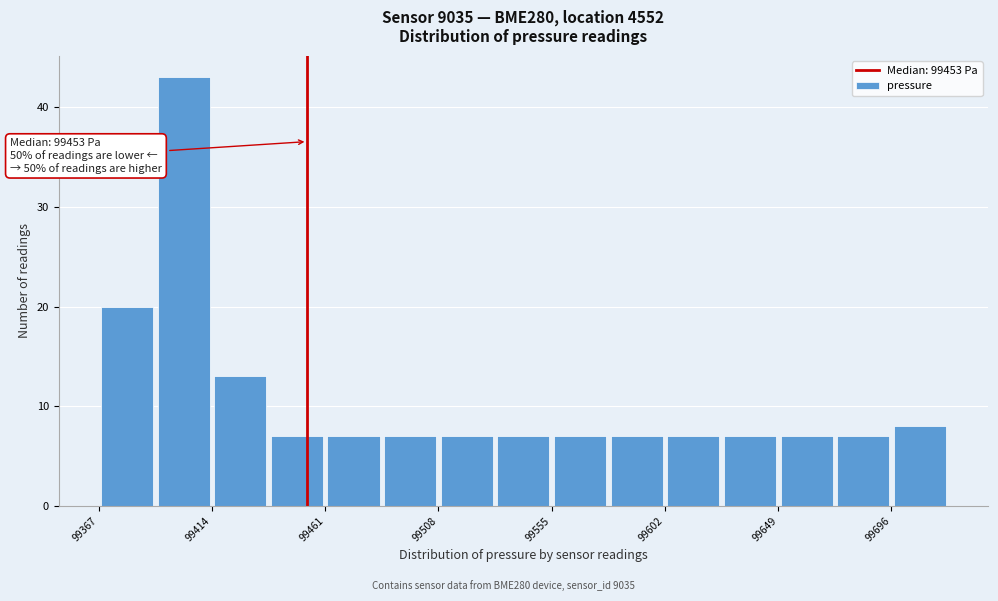

Over which range of the x-axis is the bar tallest?

99390 to 99415